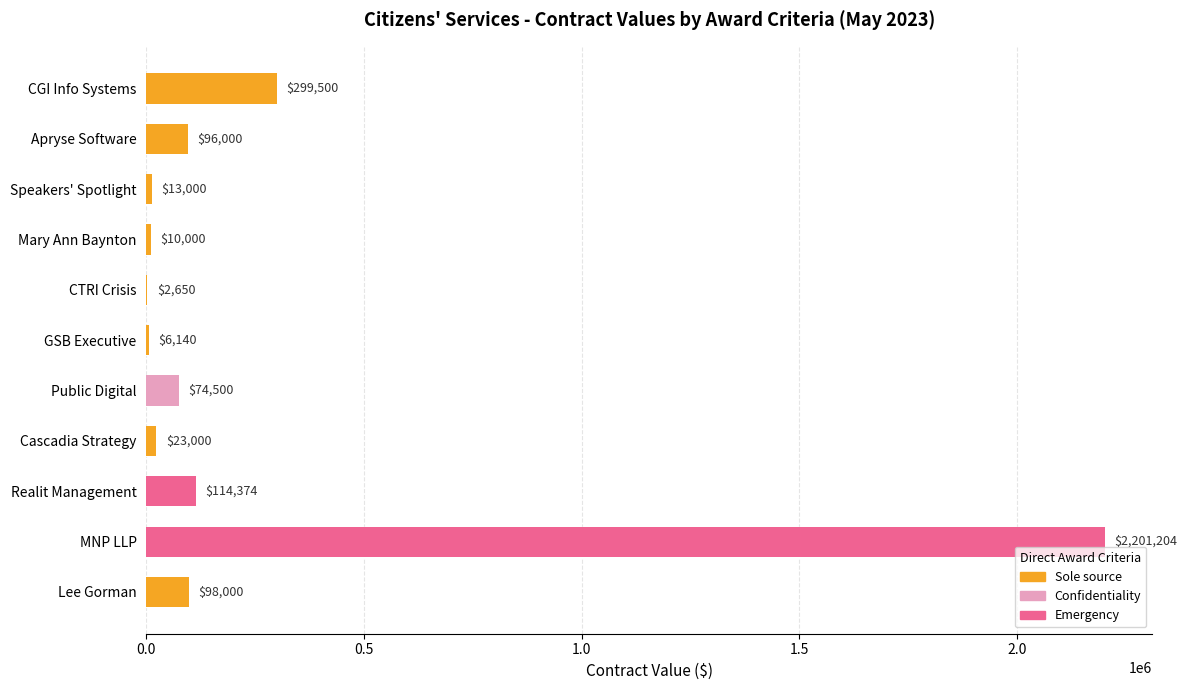

Reading left to right, what are all the values shown in this chart?

299500.0	96000.0	13000.0	10000.0	2650.0	6140.0	74500.0	23000.0	114374.3	2201203.9	98000.0